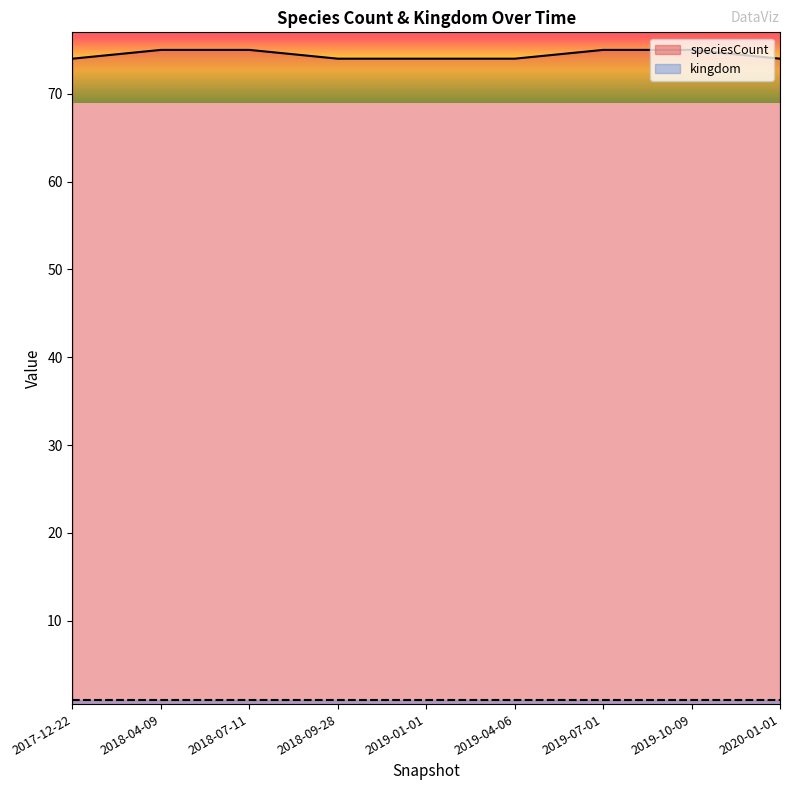

Between 2019-10-09 and 2018-07-11, which is larger?

2019-10-09